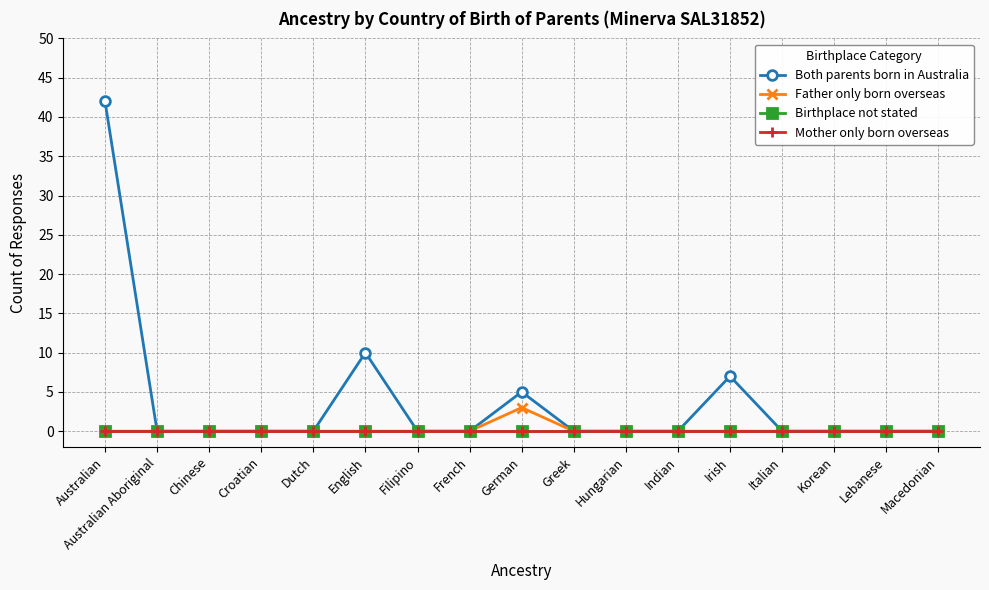

Does the chart have visible grid lines?

Yes